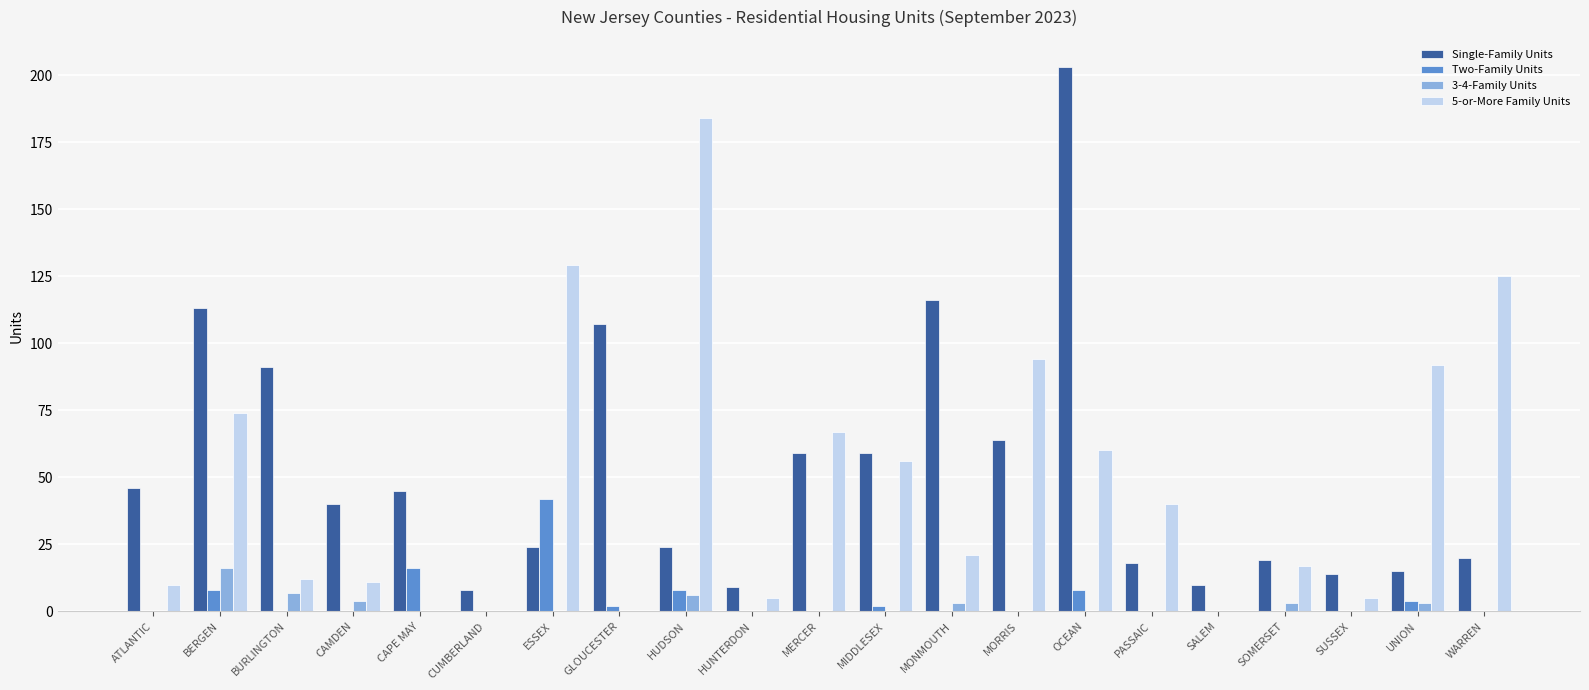

Between ESSEX and OCEAN, which series saw the biggest shift?

Single-Family Units